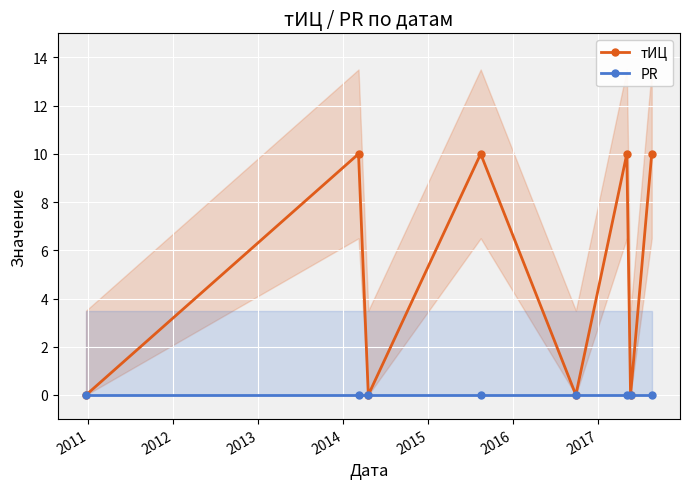

What are all the series names shown in the legend?

тИЦ, PR